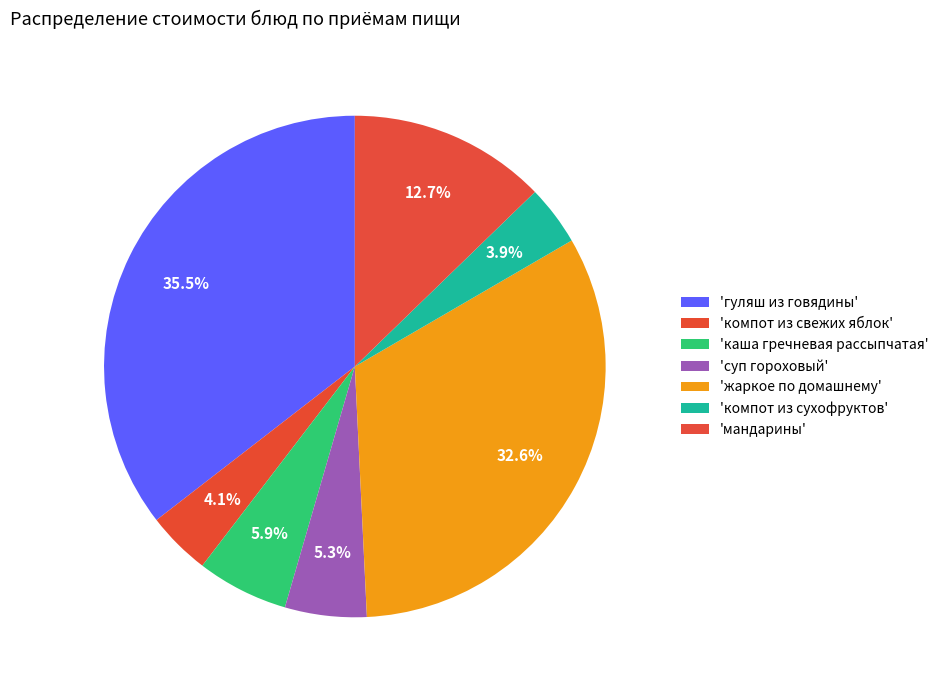

How many slices are in this pie chart?

7